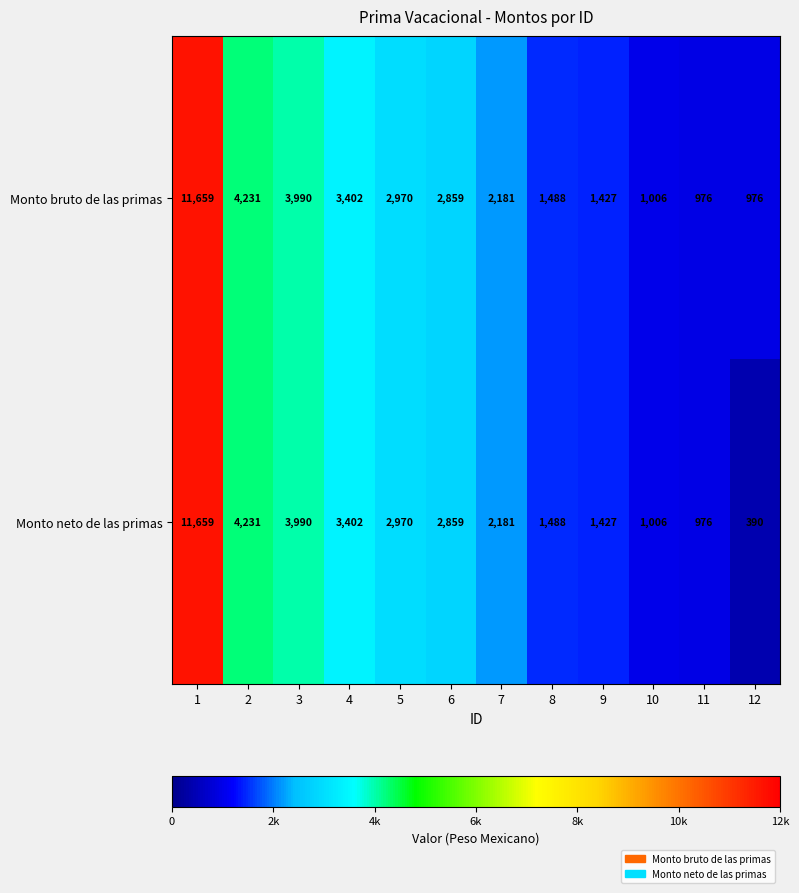

Is it true that Monto neto de las primas equals 976 at 11?

True